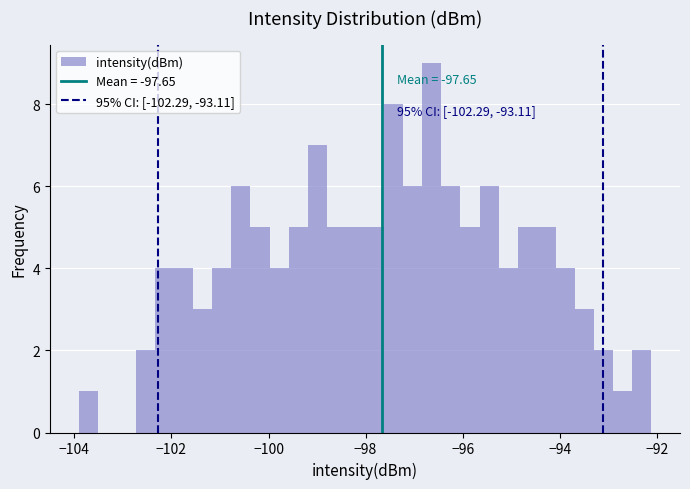

Around what value on the x-axis is the tallest bar? Give the approximate position of its centre, as read against the axis.

-96.6